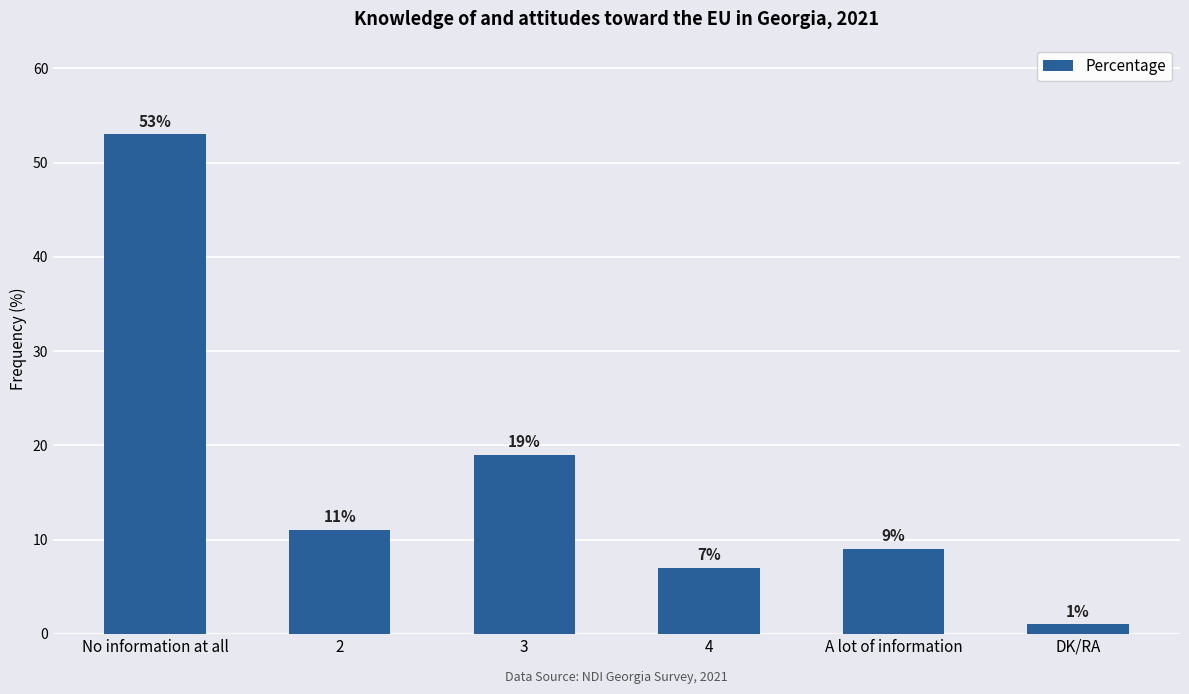

How many categories are shown in the chart?

6